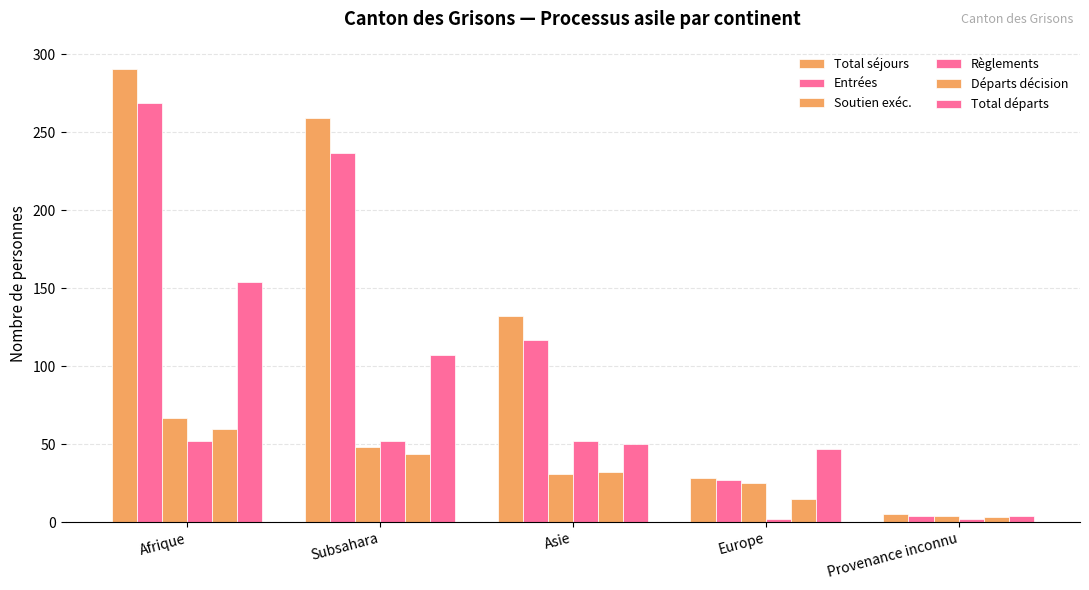

Read the Départs décision value at Asie.

32